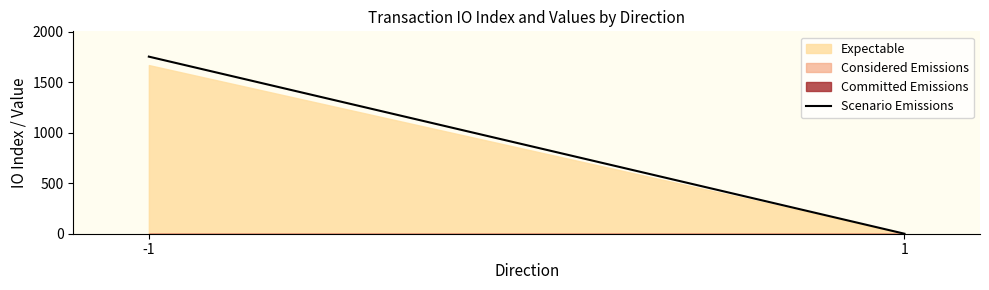

What is the maximum value shown in the chart?

1670.0